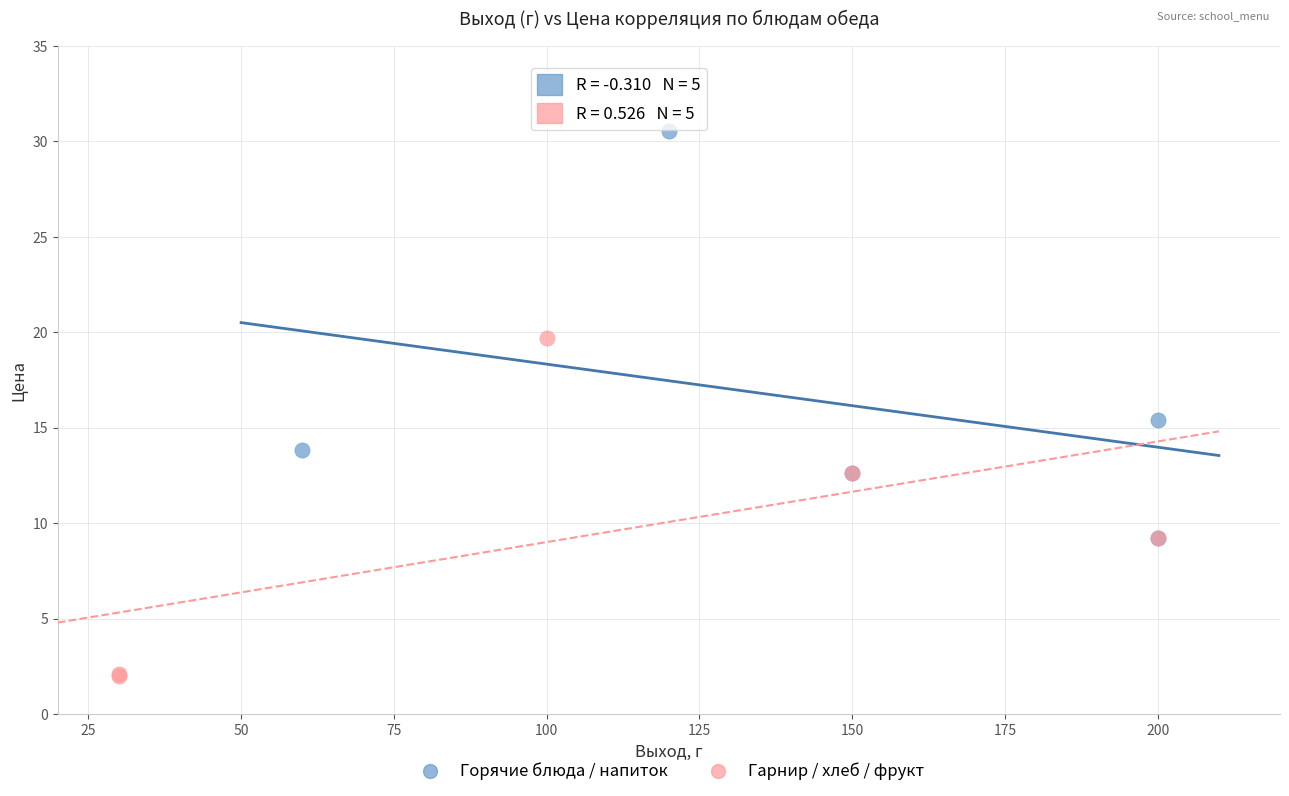

Which series reaches the minimum Y coordinate?

Гарнир / хлеб / фрукт